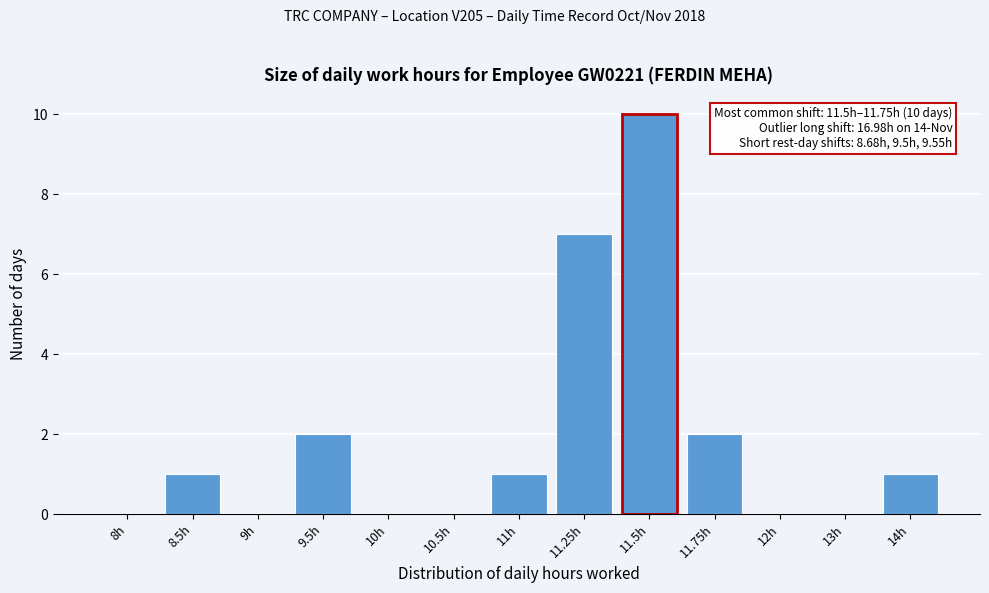

Reading left to right, list all the values displayed in this chart.

8h=0	8.5h=1	9h=0	9.5h=2	10h=0	10.5h=0	11h=1	11.25h=7	11.5h=10	11.75h=2	12h=0	13h=0	14h=1